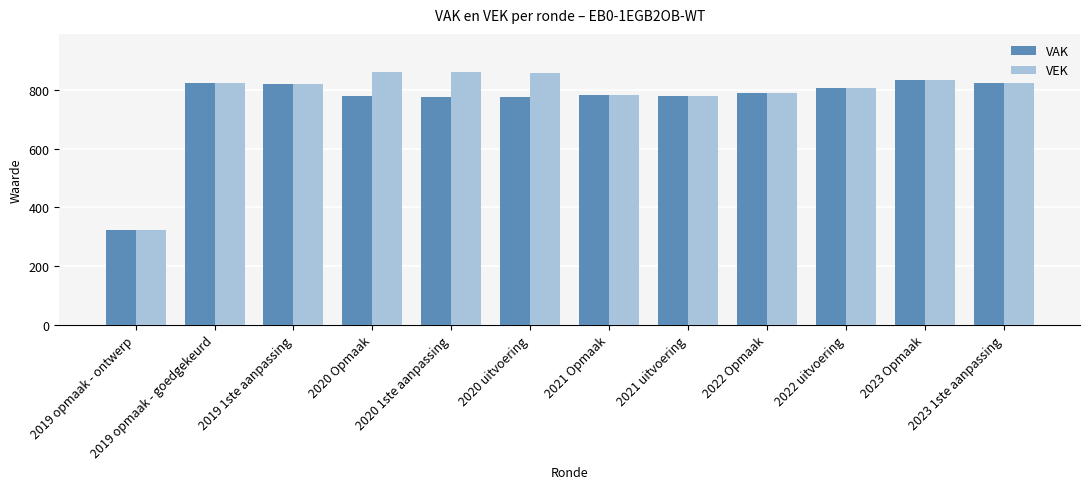

What is the maximum value for VAK?

832